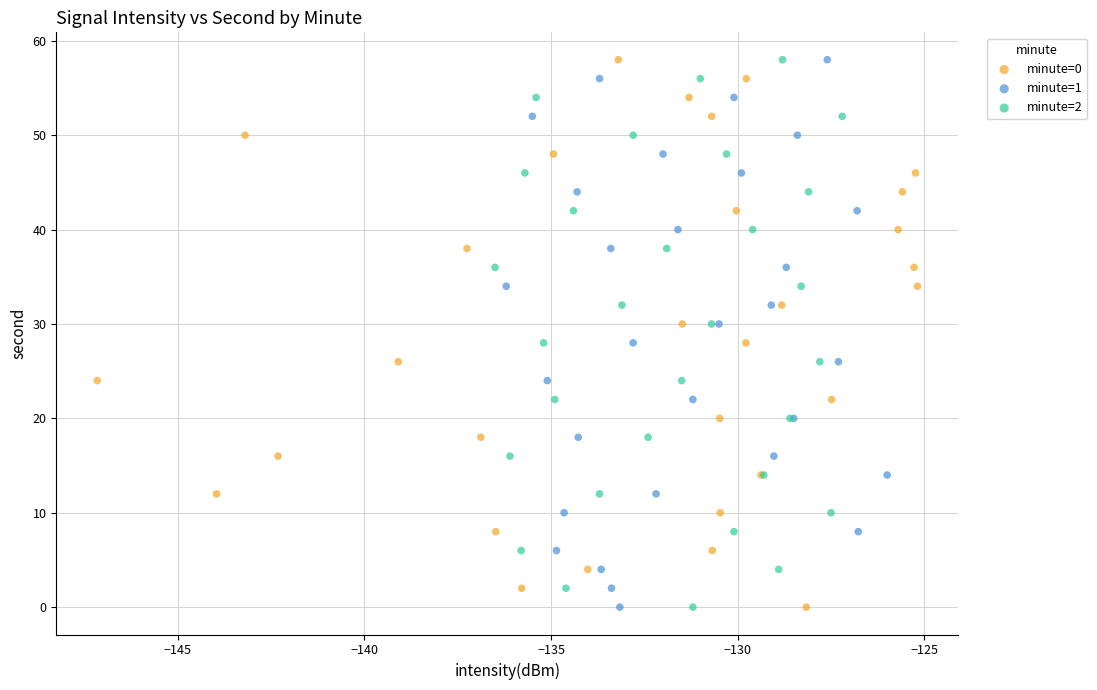

What are all the series names shown in the legend?

minute=0, minute=1, minute=2